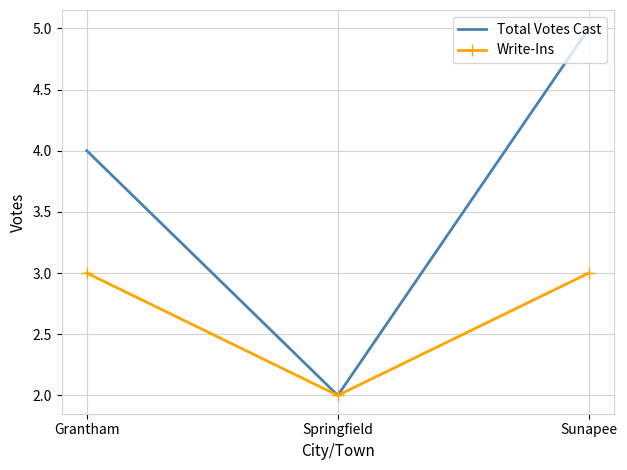

Reading left to right, extract all data points from this chart.

Total Votes Cast: Grantham=4	Springfield=2	Sunapee=5
Write-Ins: Grantham=3	Springfield=2	Sunapee=3